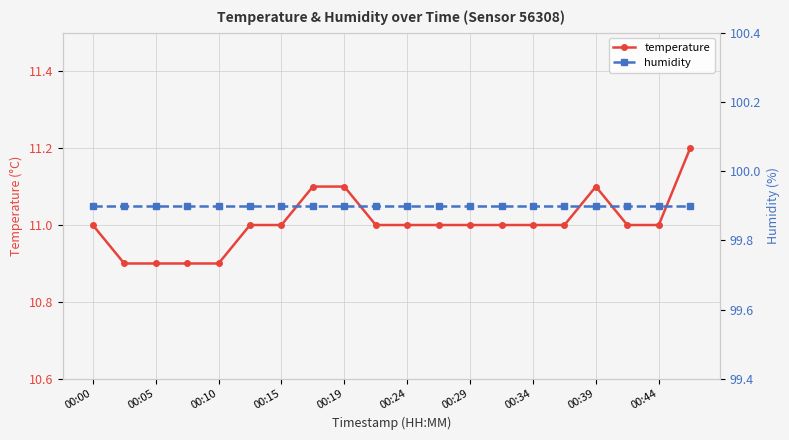

The value of temperature at 00:24 is 11.0. True or false?

True